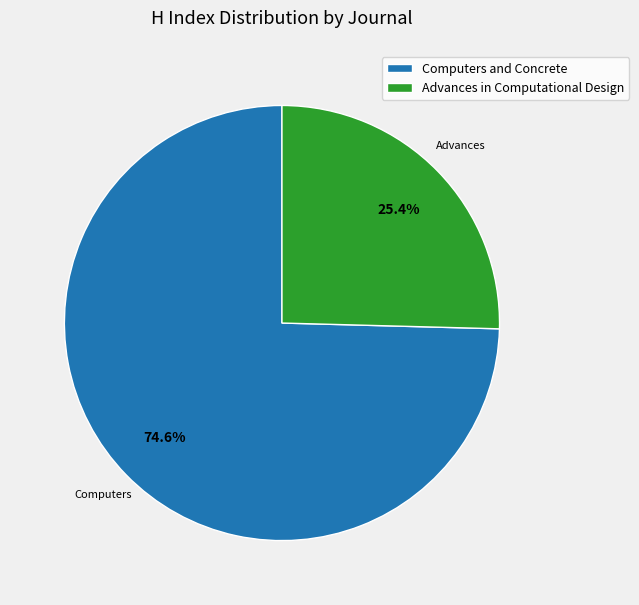

To the nearest percent, what portion does Advances in Computational Design represent?

25%